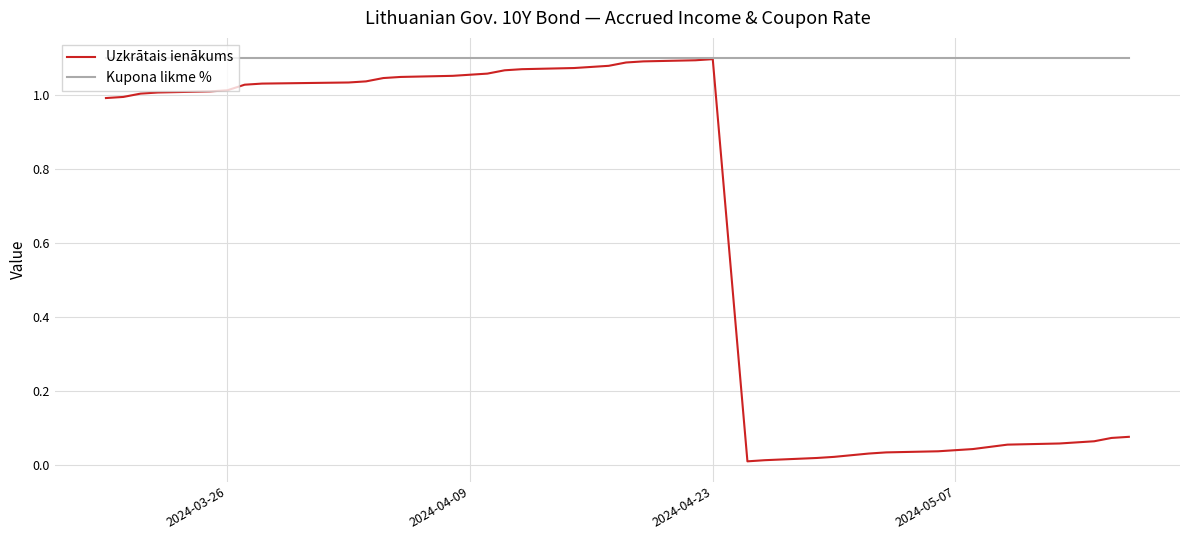

Which series has the largest range (max minus min)?

Uzkrātais ienākums